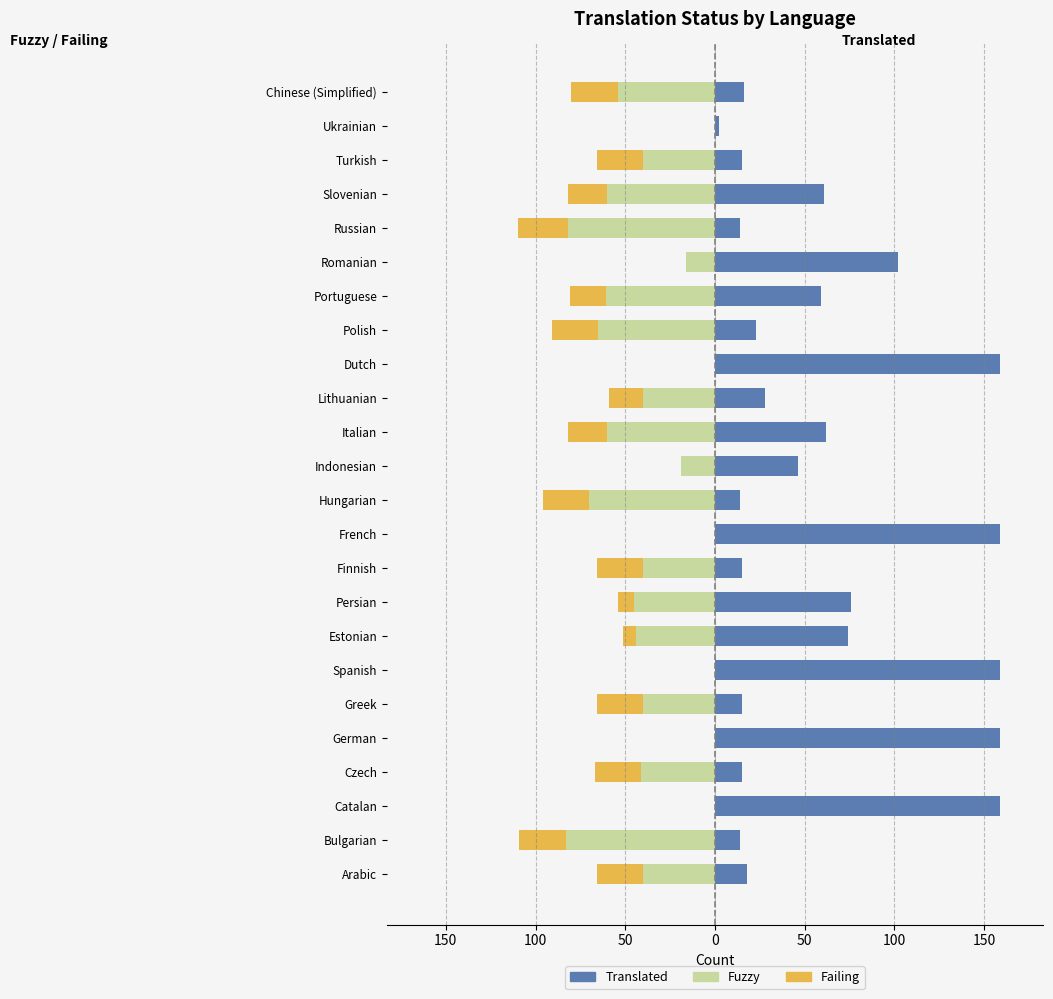

The value of Fuzzy at Finnish is -26. True or false?

False